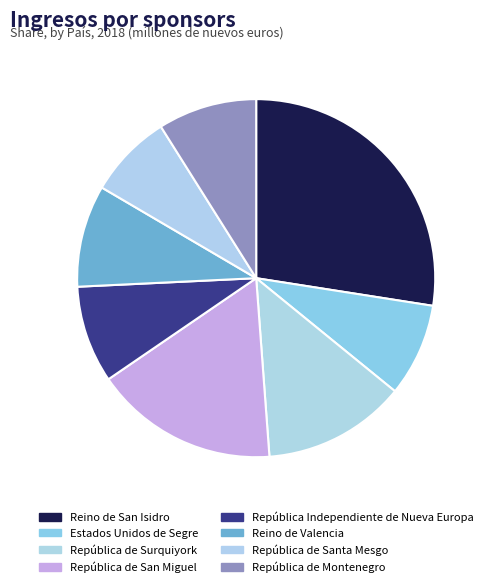

Is República de San Miguel the majority of the pie?

No